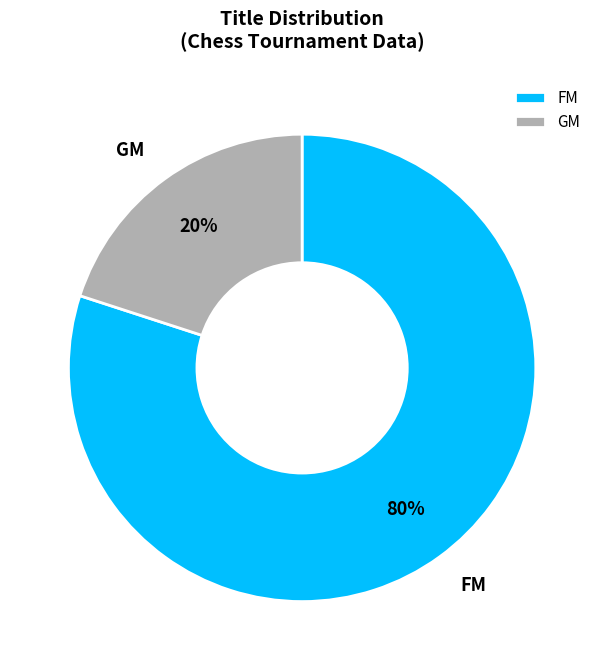

Which category has the biggest portion of the pie?

FM